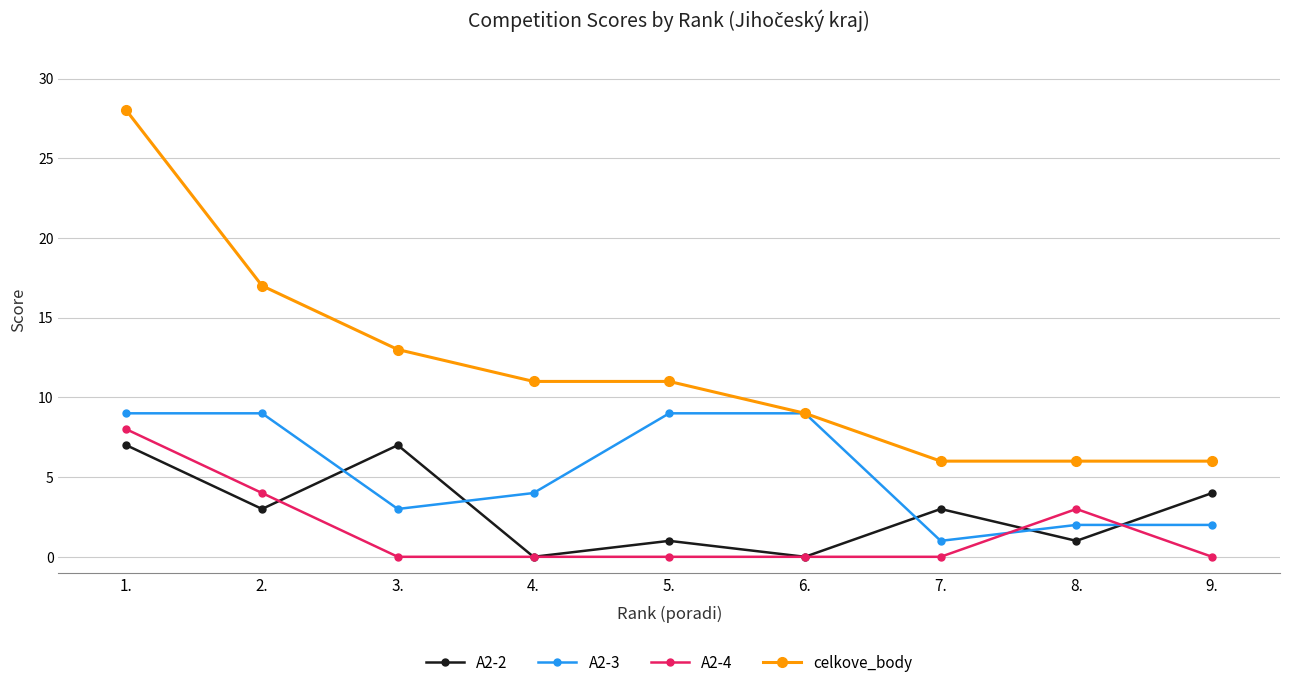

True or false: A2-4 has more than 0 points higher than both neighbors.

True